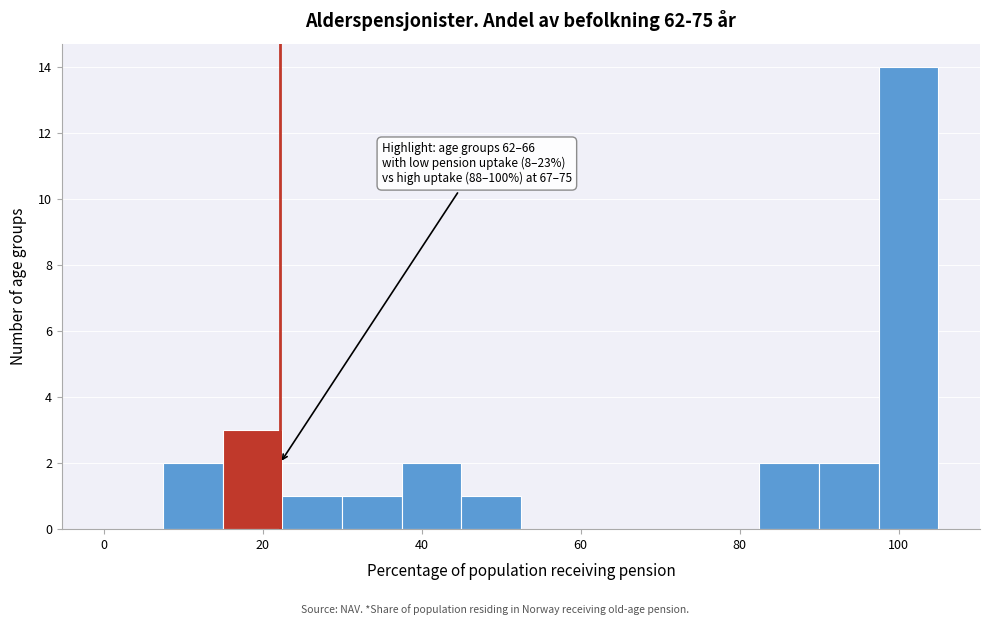

Around what value on the x-axis is the tallest bar? Give the approximate position of its centre, as read against the axis.

102